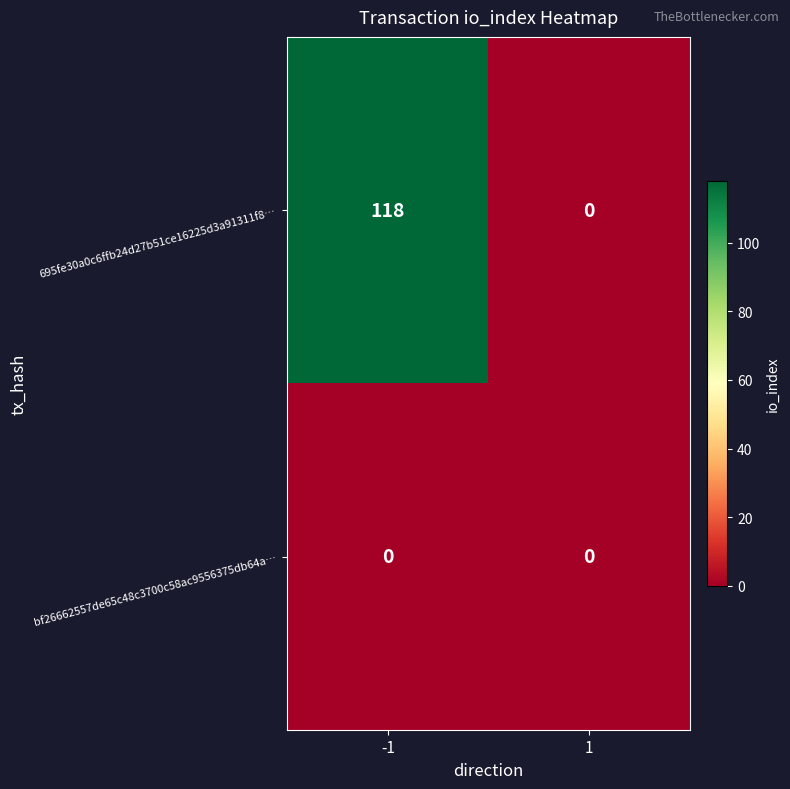

At which category does the chart reach its peak across all series?

-1